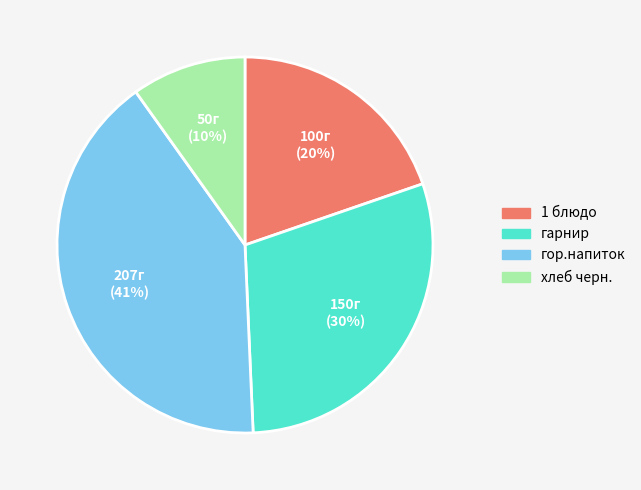

Count the number of slices in the pie.

4